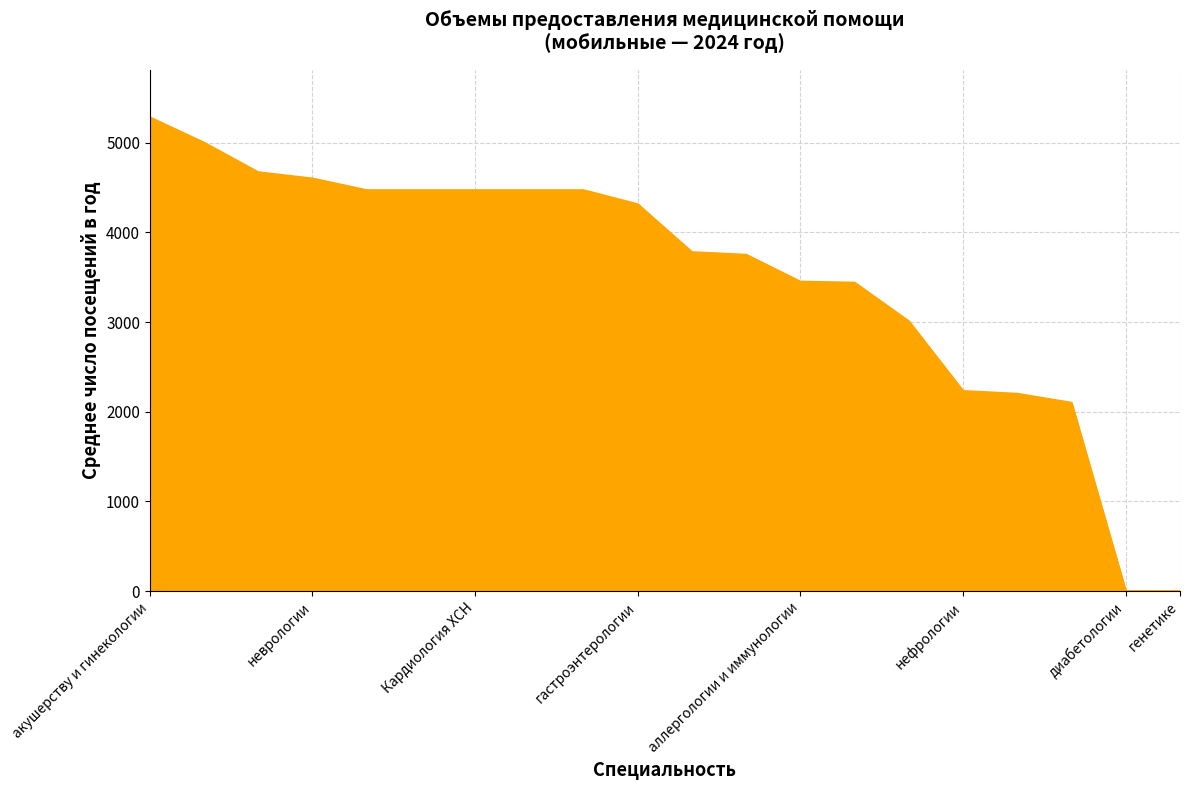

What is the greatest value displayed?

5282